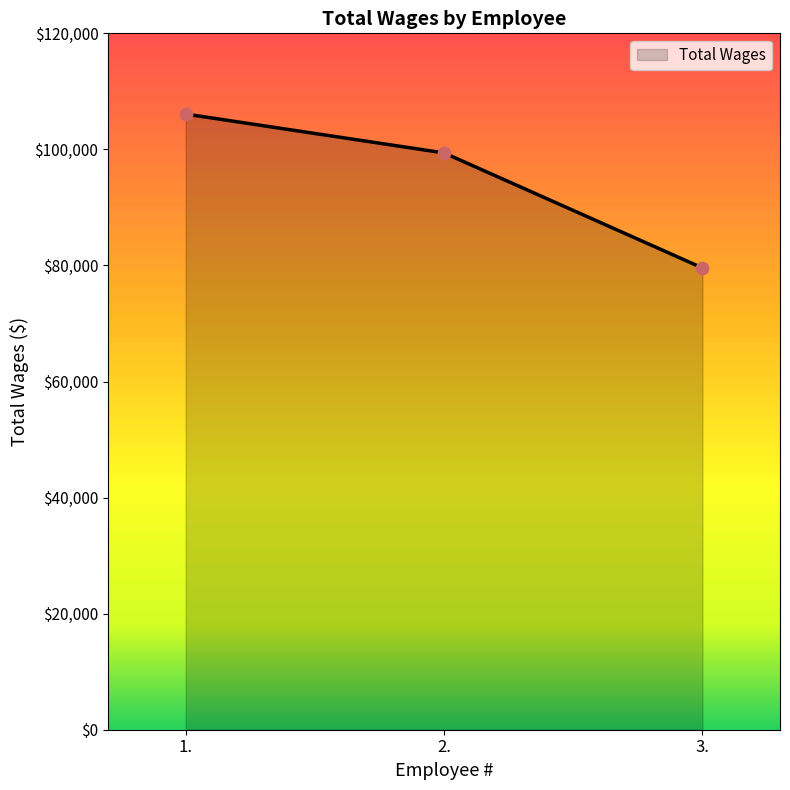

What is the ratio of the value at 2. to the value at 1.?

0.9